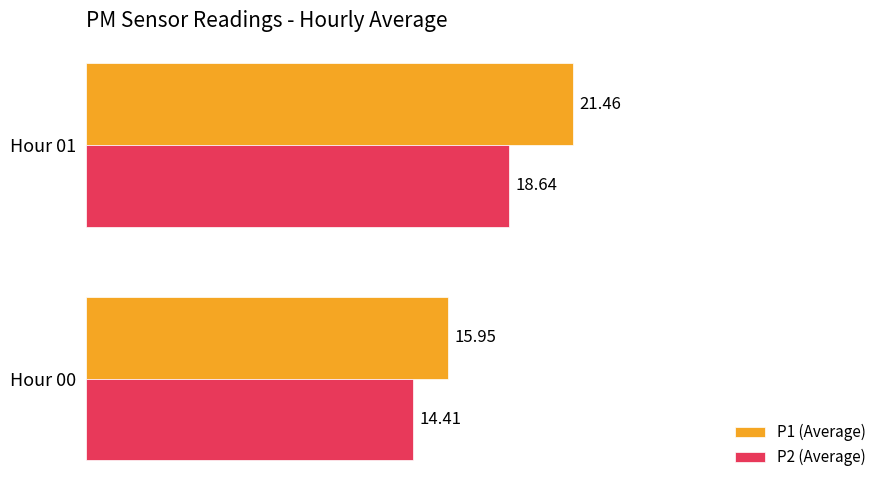

What is the spread (max minus min) of values at Hour 01?

2.8